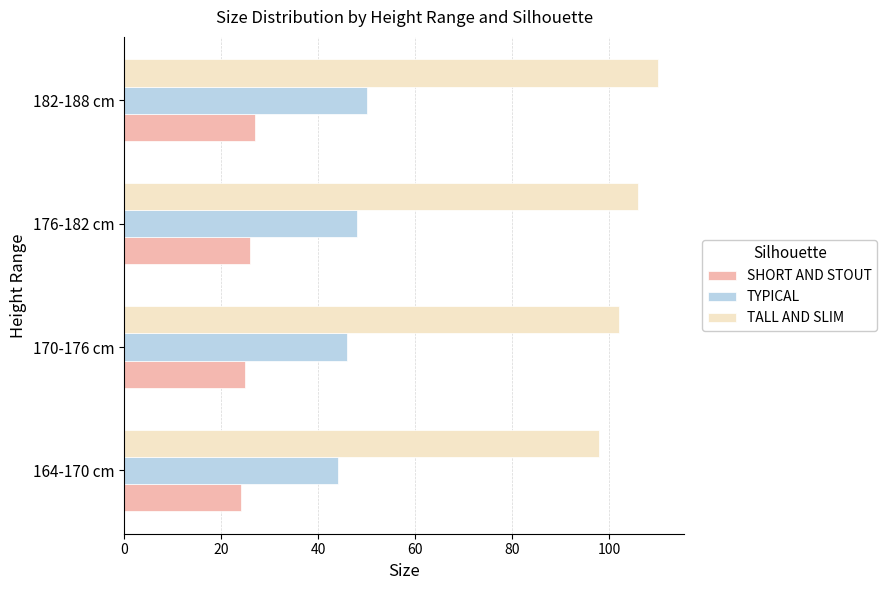

True or false: SHORT AND STOUT has a value of 27 at 182-188 cm.

True